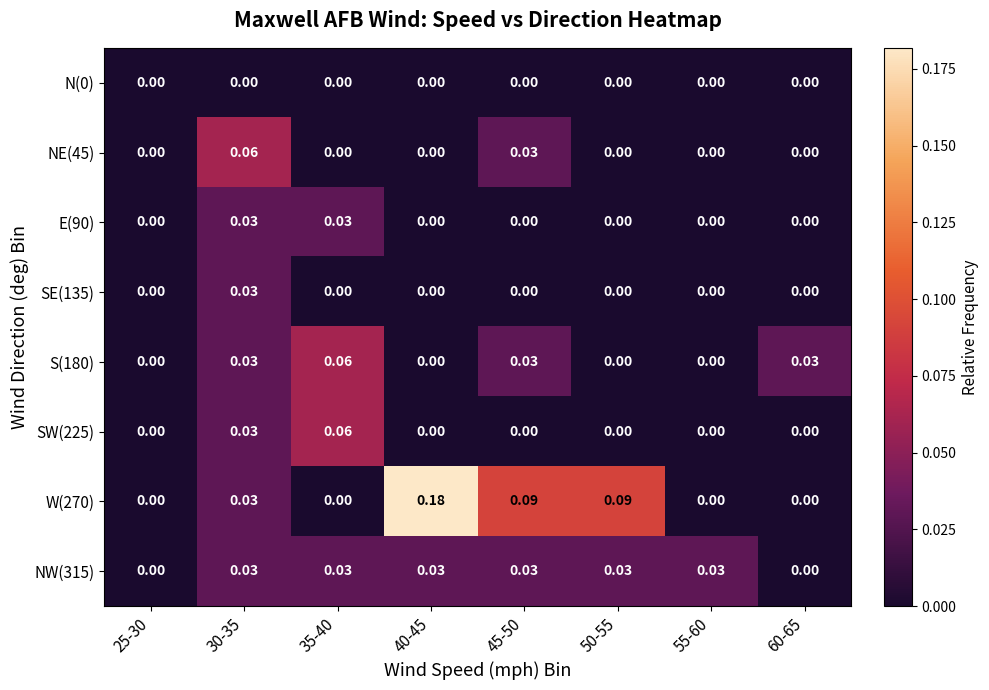

Is the value of SW(225) at 45-50 greater than the value of NW(315) at 35-40?

No